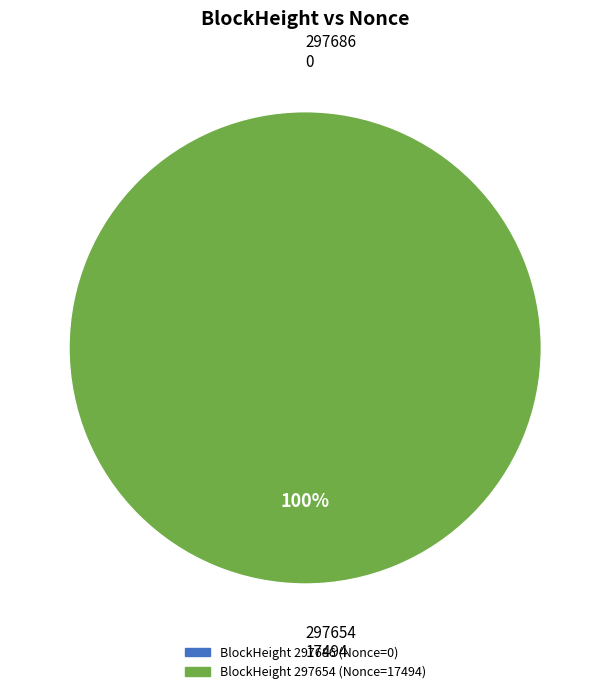

Do 297686 and 297654 together represent more than half of the pie?

Yes